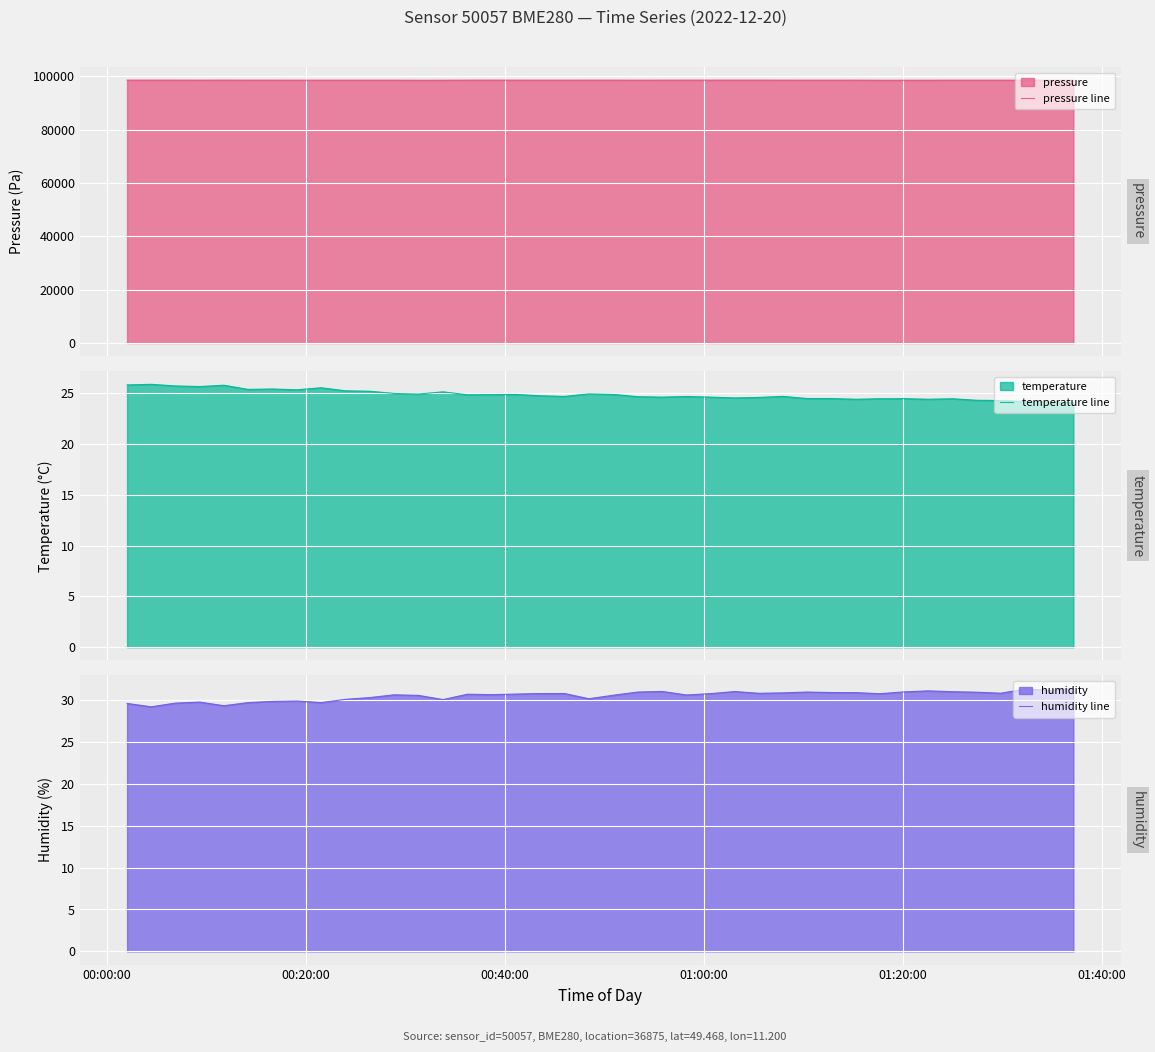

At how many categories does at least one series exceed 75904?

40